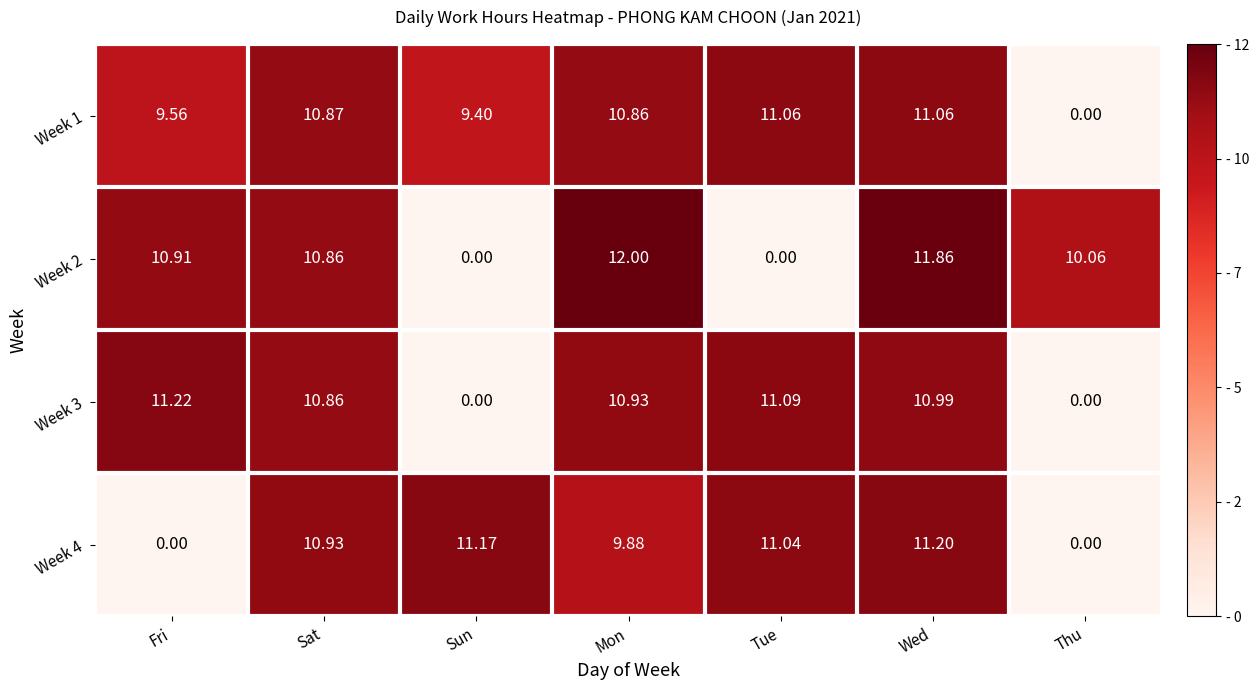

Between Mon and Thu, which series saw the biggest shift?

Week 3